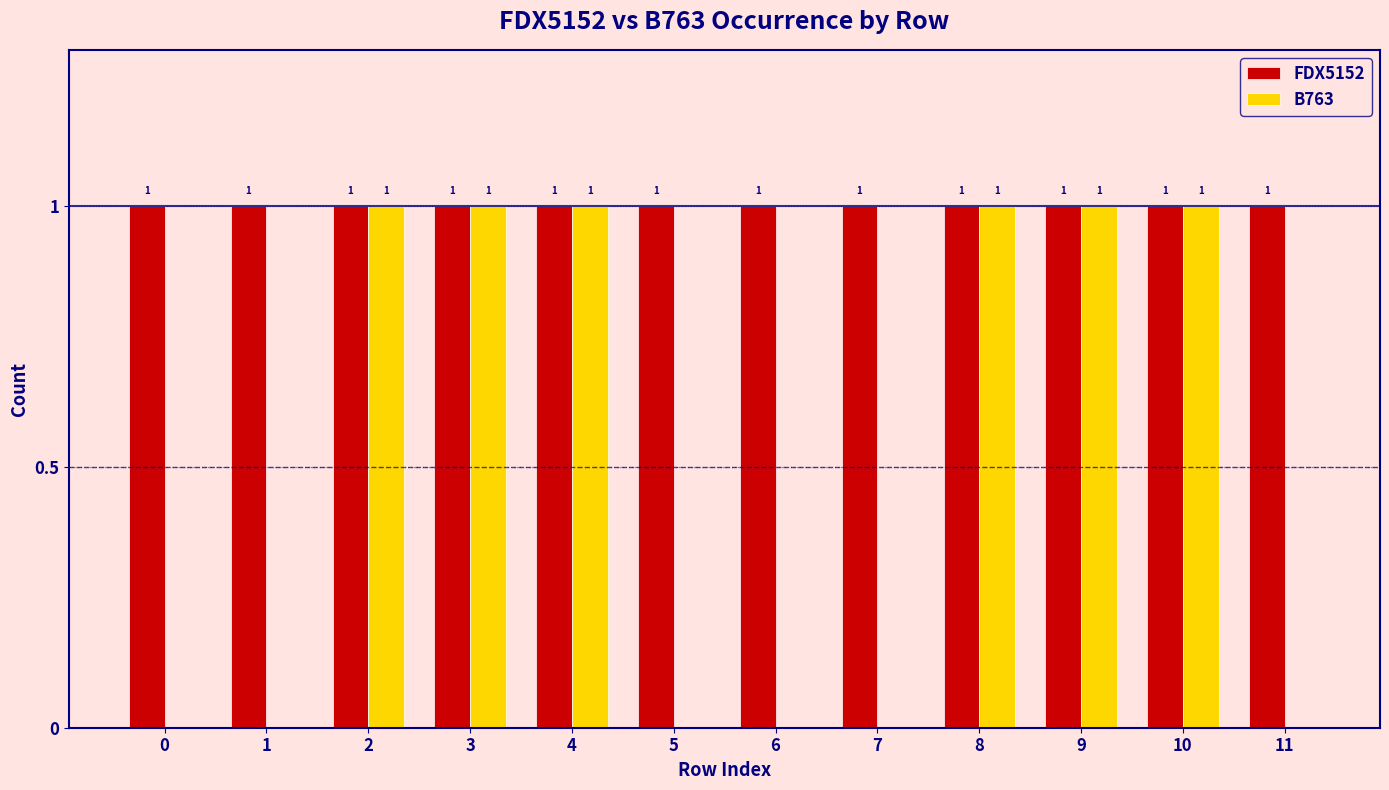

What is the approximate value of FDX5152 at 3?

1